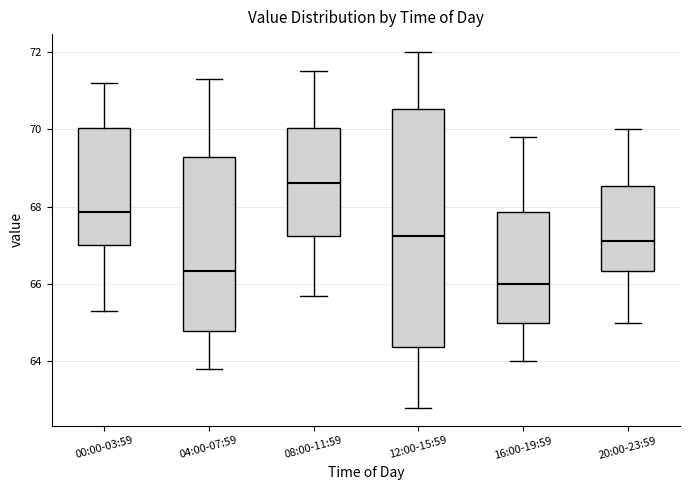

Where does the lower whisker of the box for 04:00-07:59 end on the y-axis? The values are not printed on the chart, so give them approximately, as read against the axis.

63.8